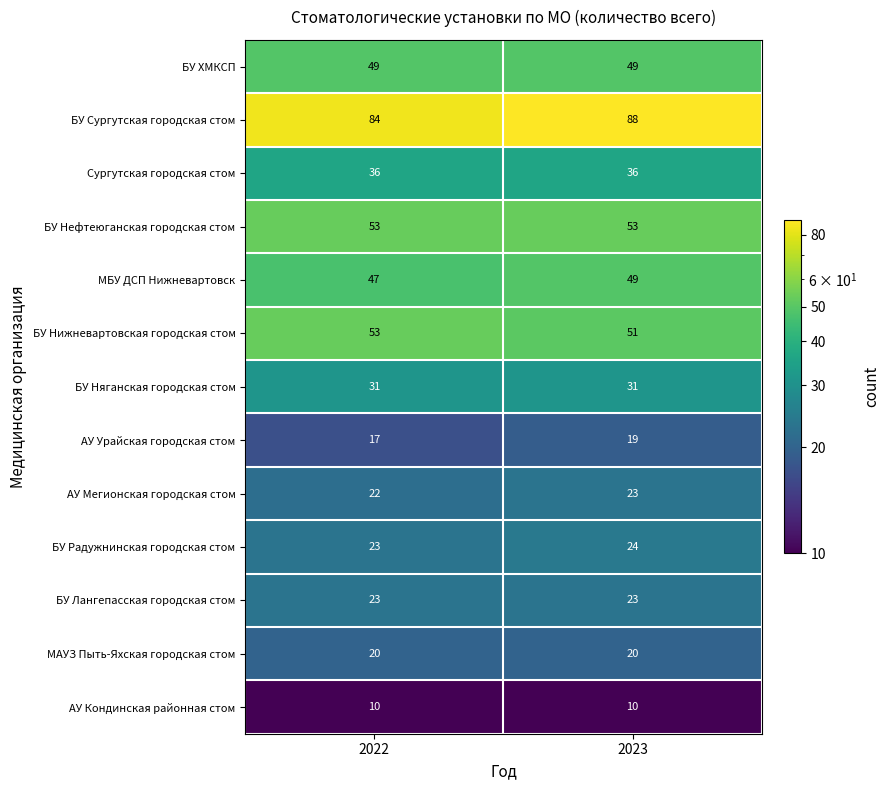

List the labels in order of БУ Радужнинская городская стом value, smallest first.

2022, 2023